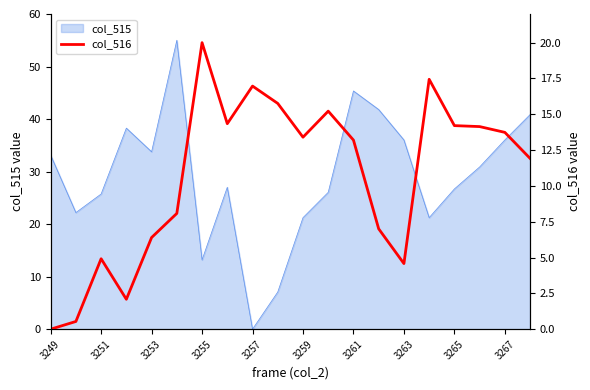

How many lines are shown in the chart?

1